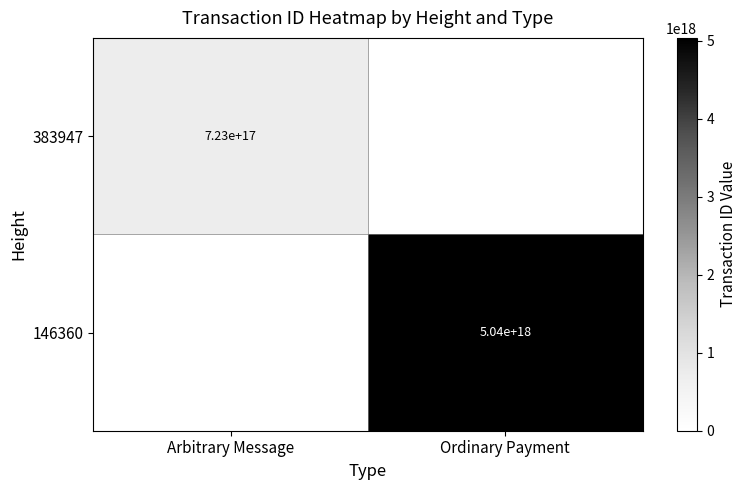

Is it true that 146360 equals 2904400472873437184 at Ordinary Payment?

False